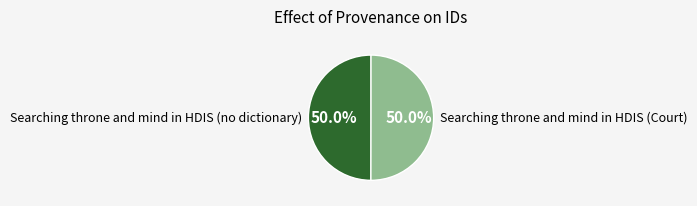

True or false: Searching throne and mind in HDIS (no dictionary) accounts for 50% of the total.

True